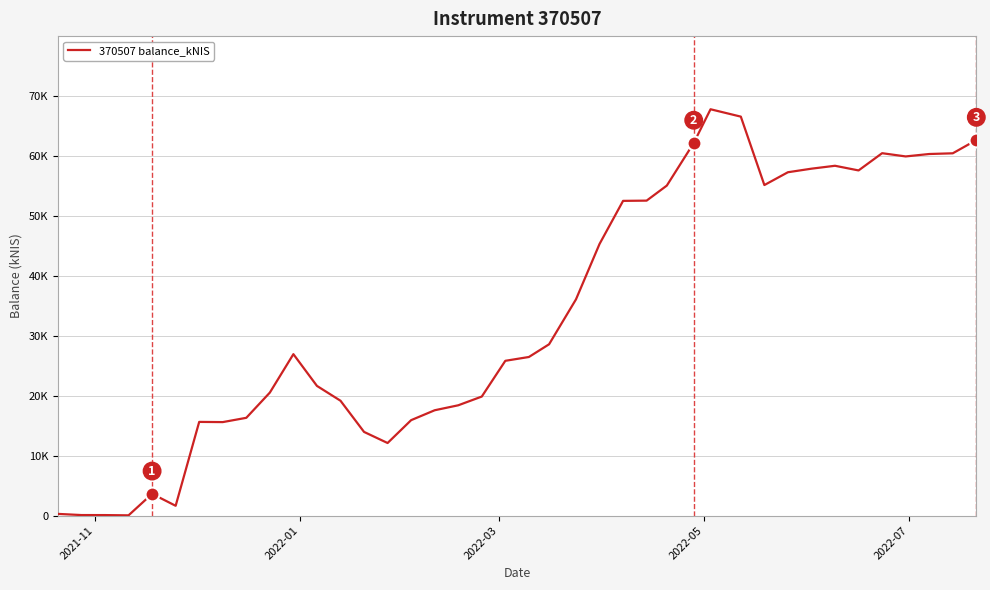

Does the chart display data point markers on the line(s)?

No